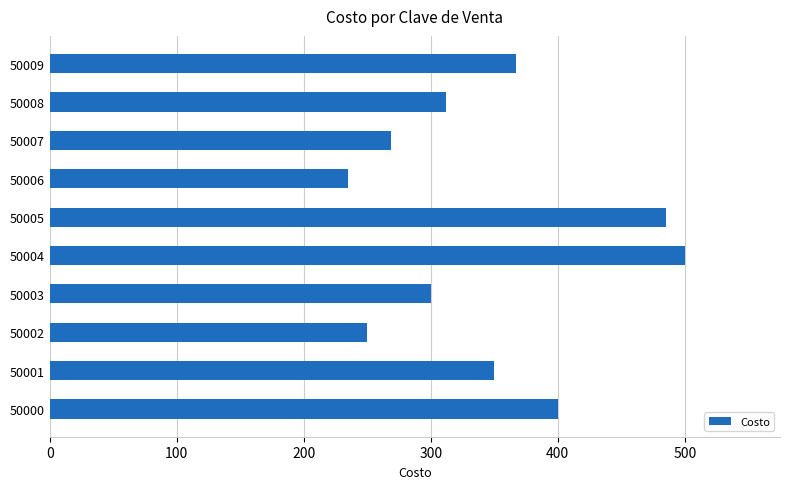

At which label is the value closest to 367?

50009